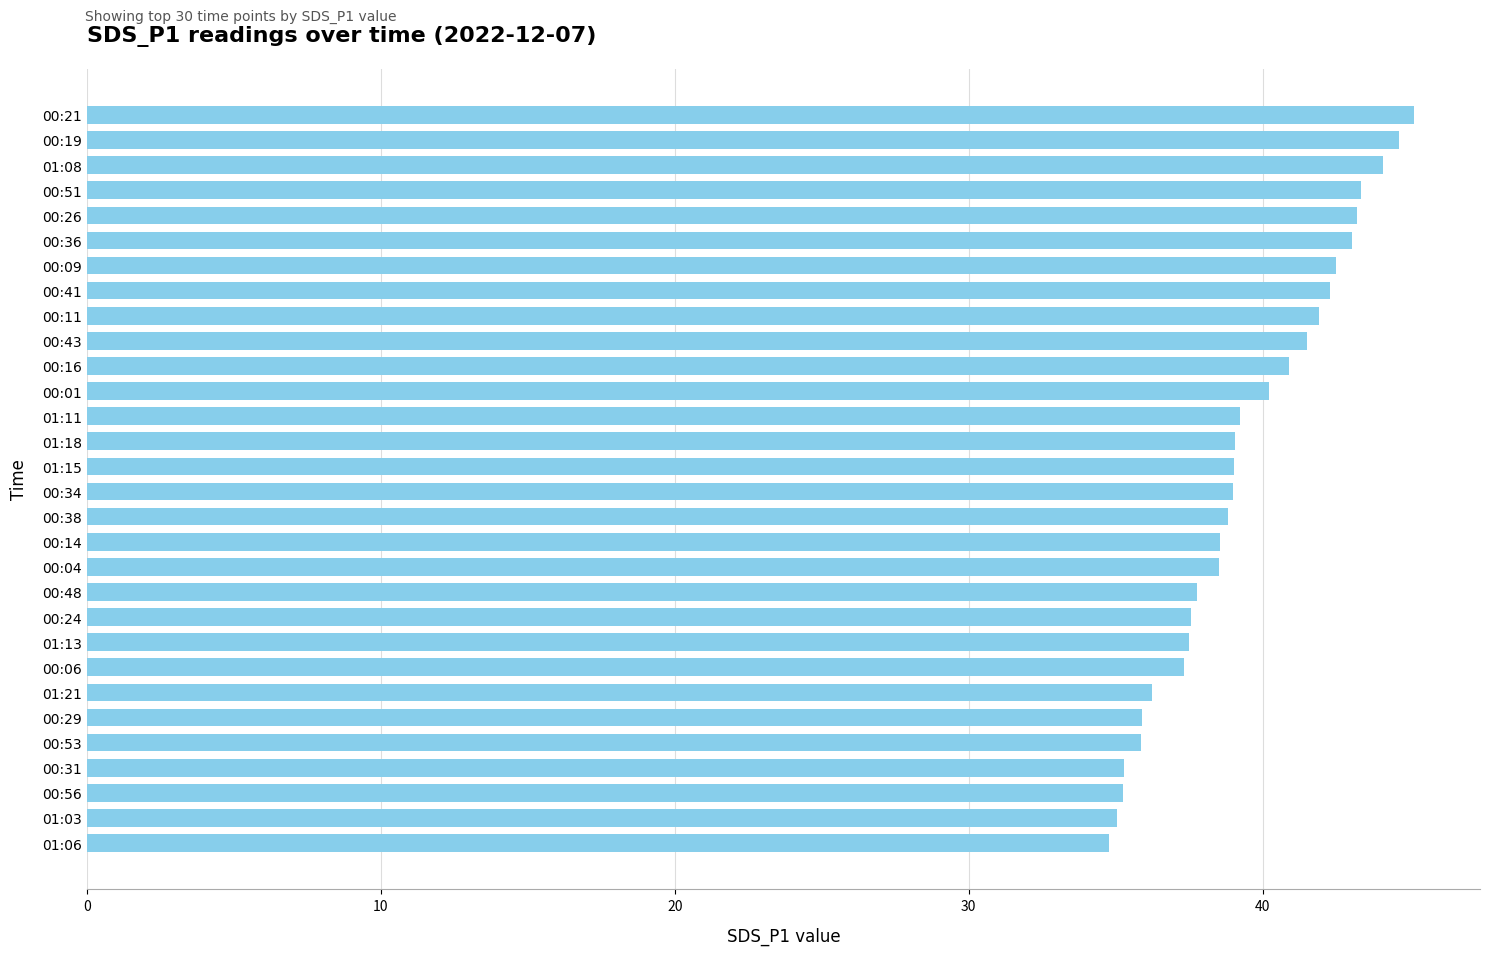

What is the sum of the values at 00:41 and 00:11?

84.2